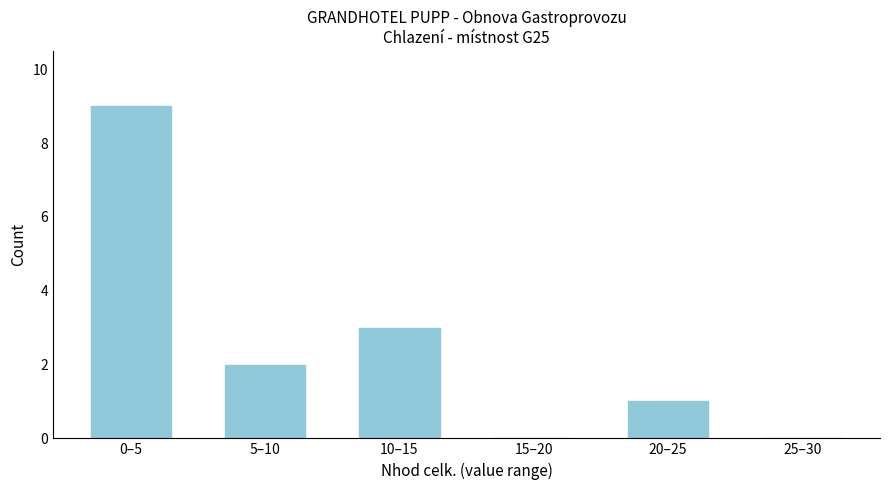

Reading left to right, list all the values displayed in this chart.

0–5=9	5–10=2	10–15=3	15–20=0	20–25=1	25–30=0